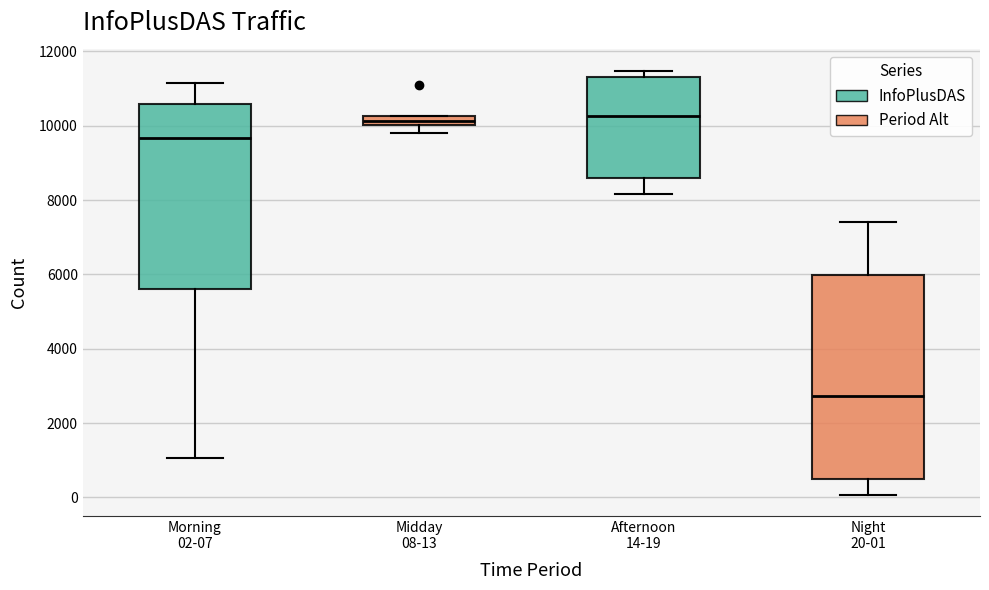

Where does the median line of the box for Afternoon 14-19 sit on the y-axis? The values are not printed on the chart, so give them approximately, as read against the axis.

10200